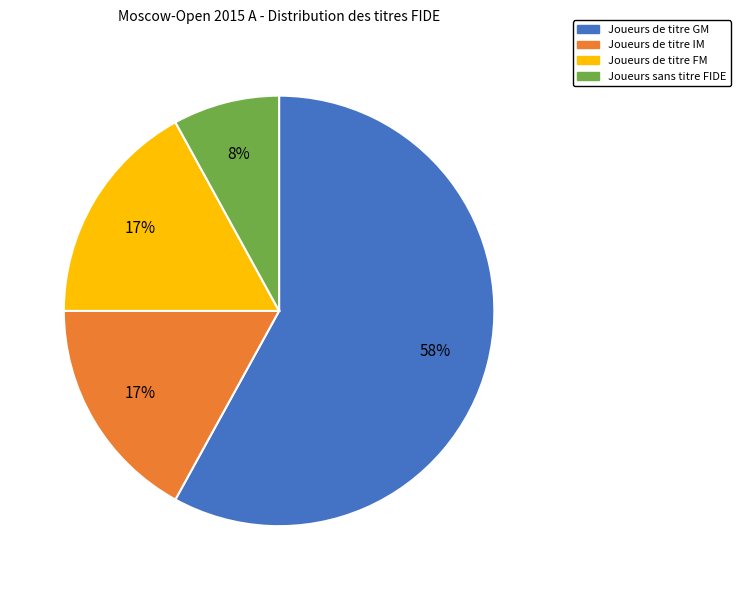

Is there a majority slice in this chart?

Yes